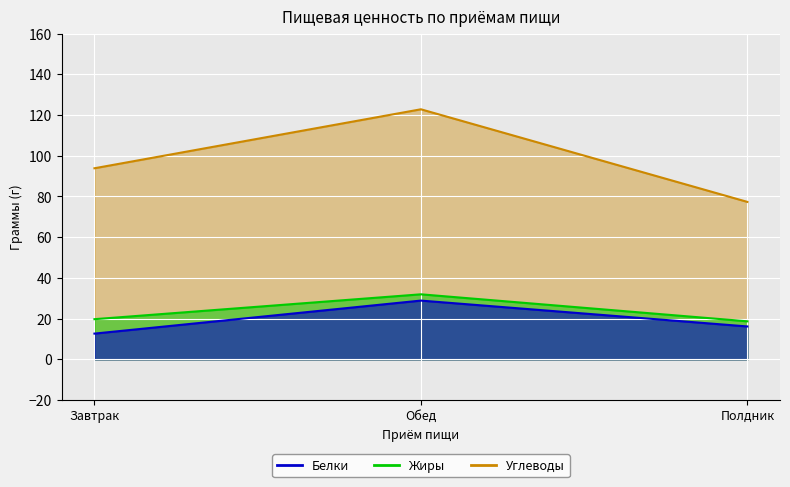

What is the maximum value shown in the chart?

122.8